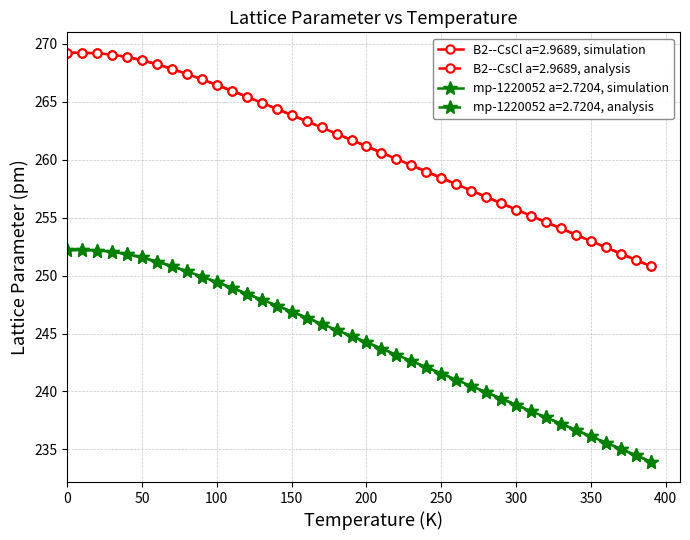

How many lines are shown in the chart?

4